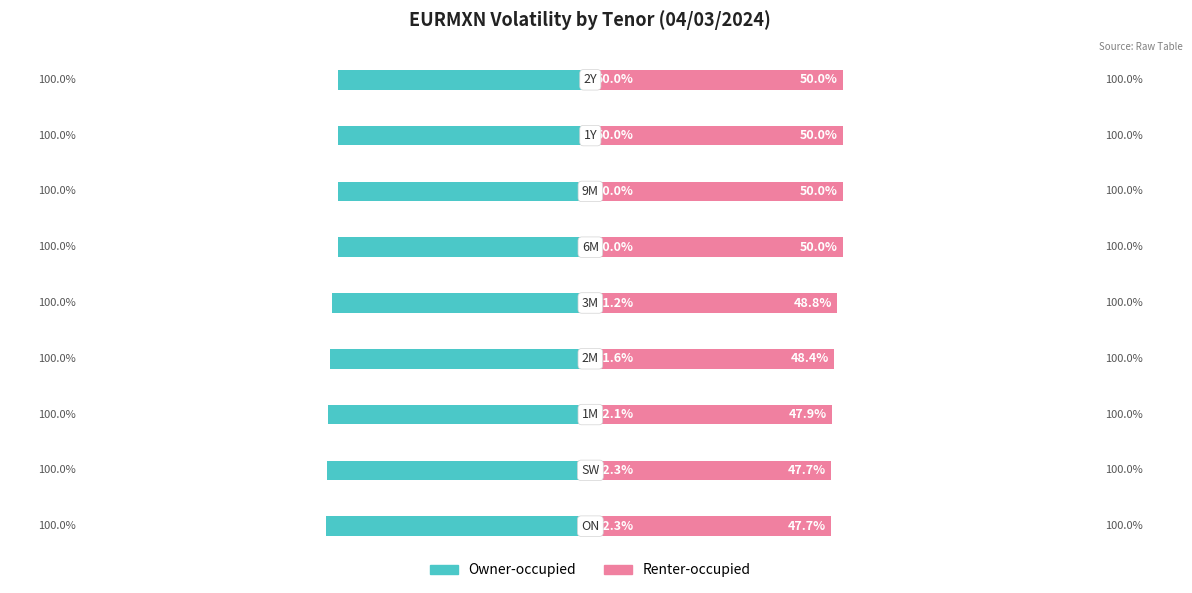

What is the sum of the Owner-occupied values at 1 and 0?

-104.6